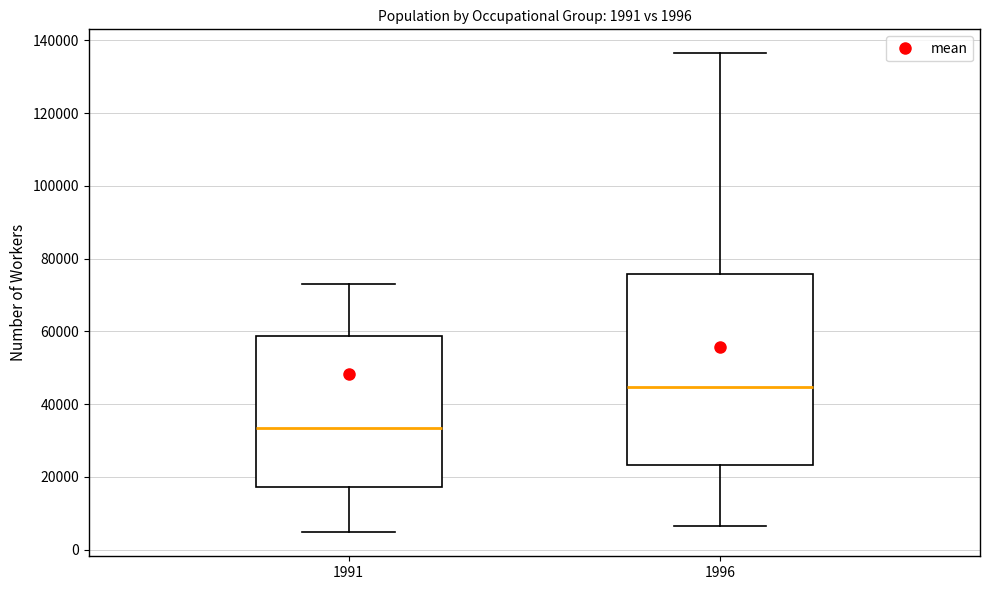

Which box has the lowest median line?

1991